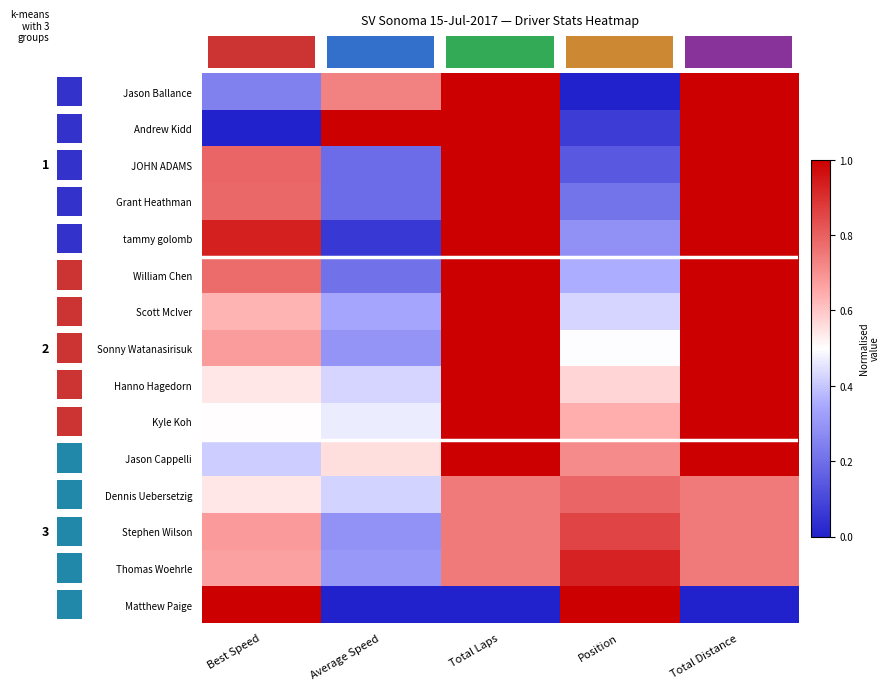

At how many categories does at least one series exceed 0?

5